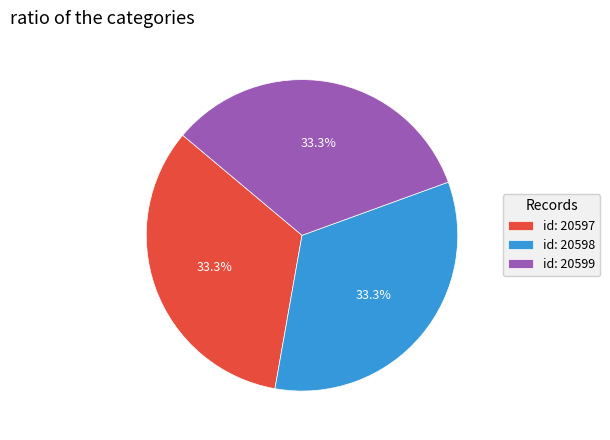

What portion of the pie excludes id: 20597?

66.7%